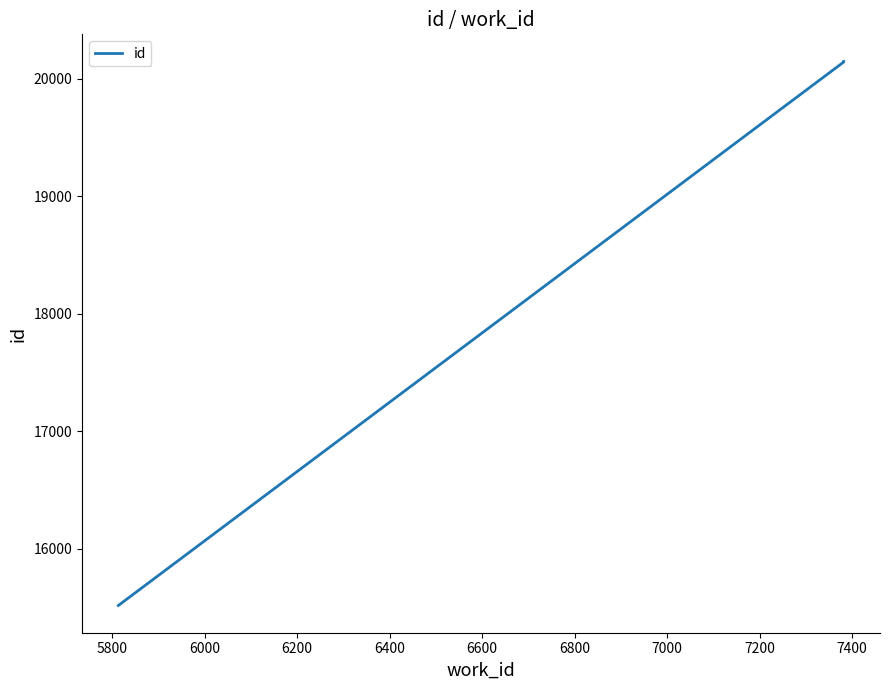

Reading right to left, list all the values displayed in this chart.

20145	20141	15515